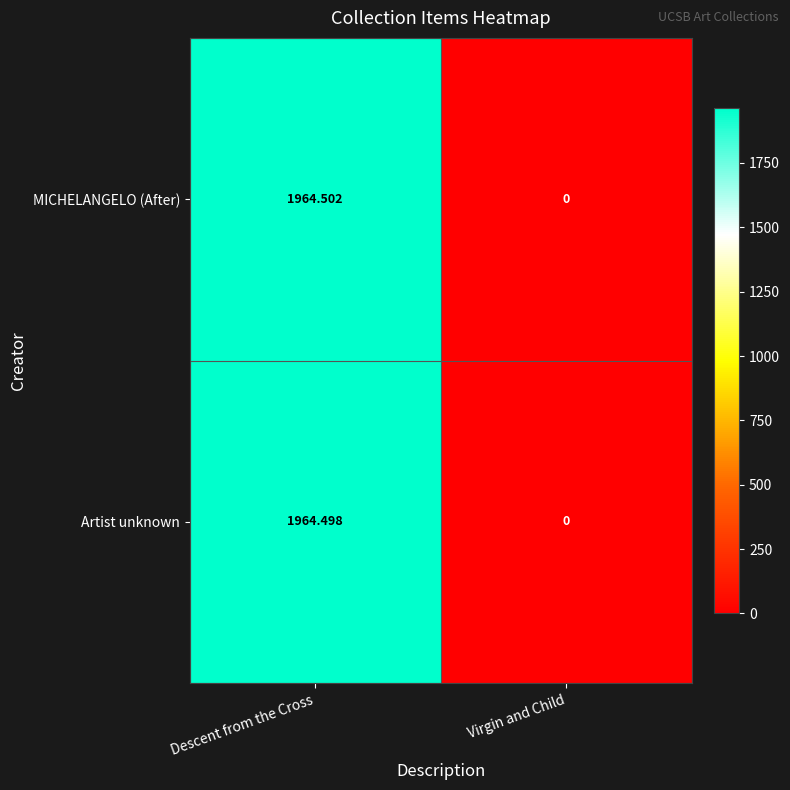

How many series are shown in this chart?

2